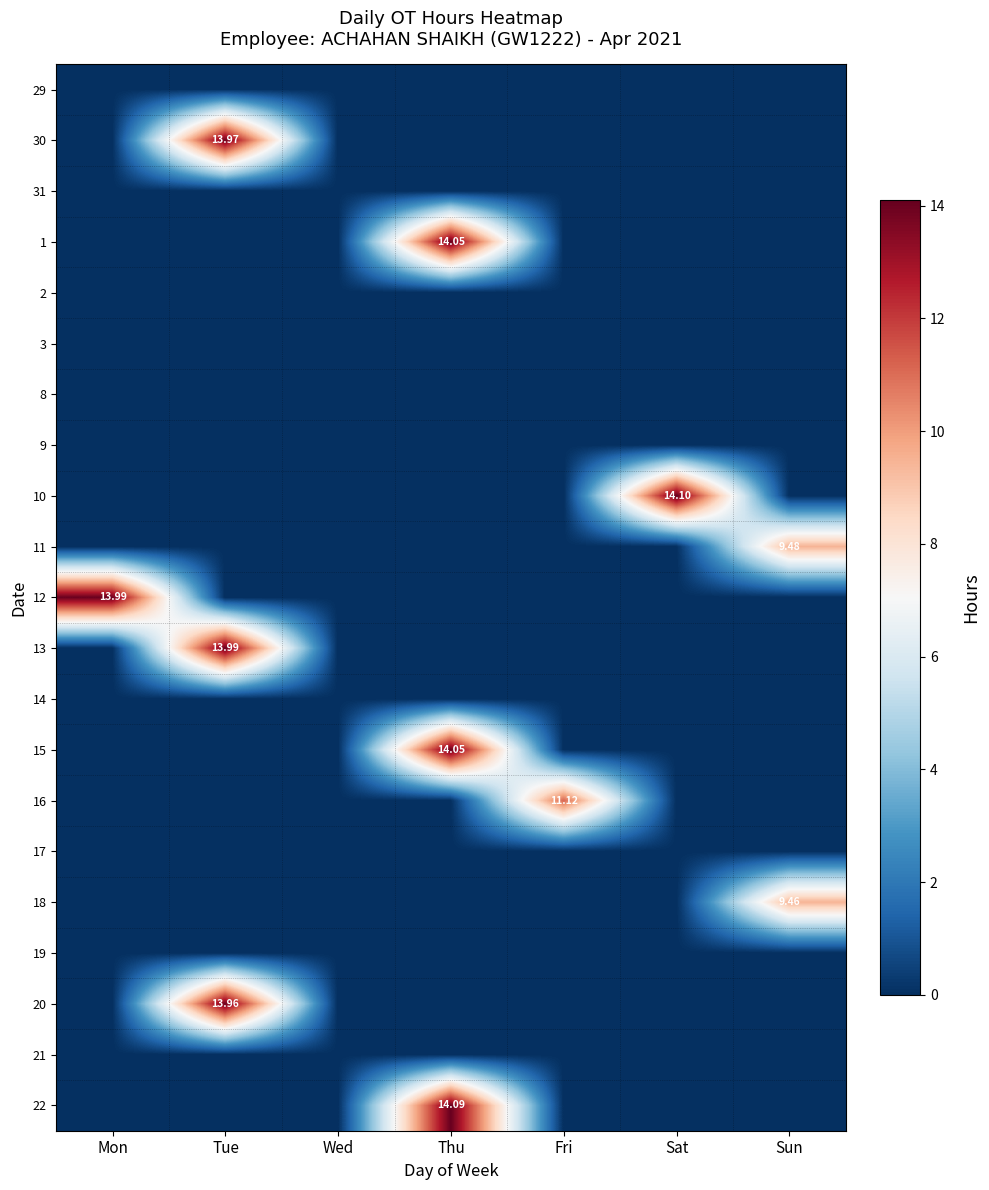

Which has a higher value, Sat or Mon?

Sat